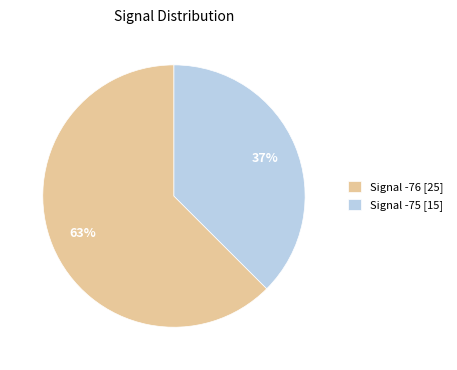

The Signal -76 [25] slice represents 63% of the pie. True or false?

True